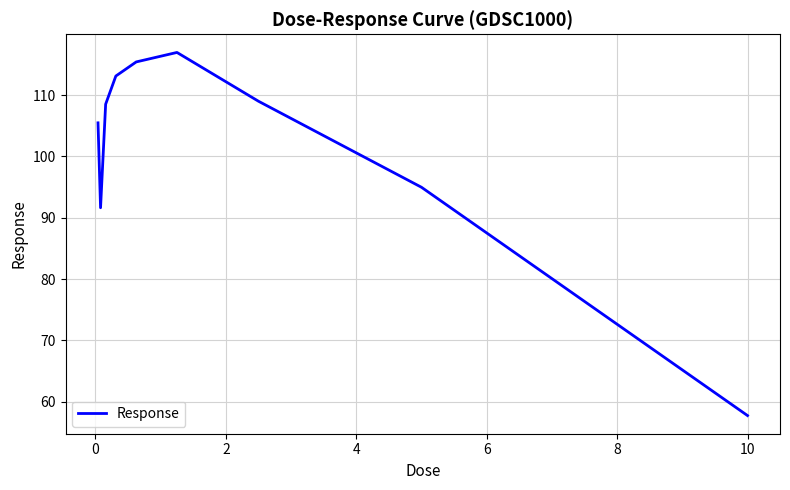

What is the smallest value displayed?

57.7